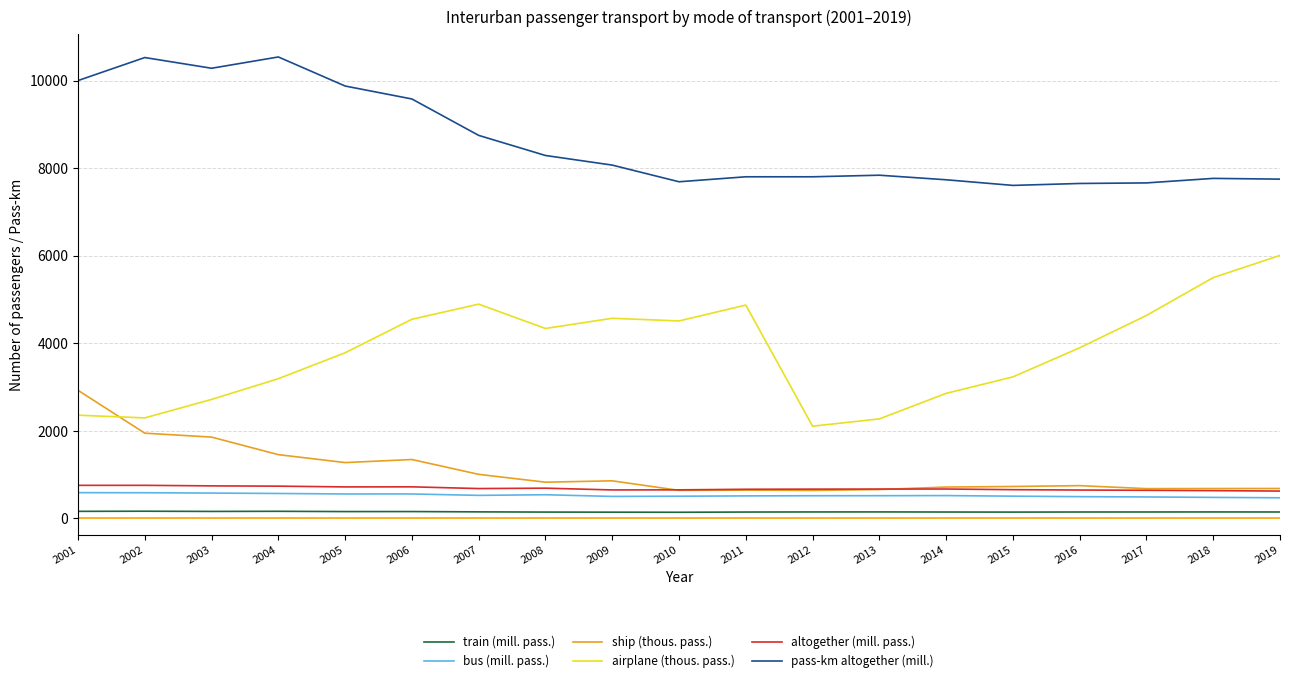

True or false: altogether (mill. pass.) has a value of 650.8 at 2009.

True